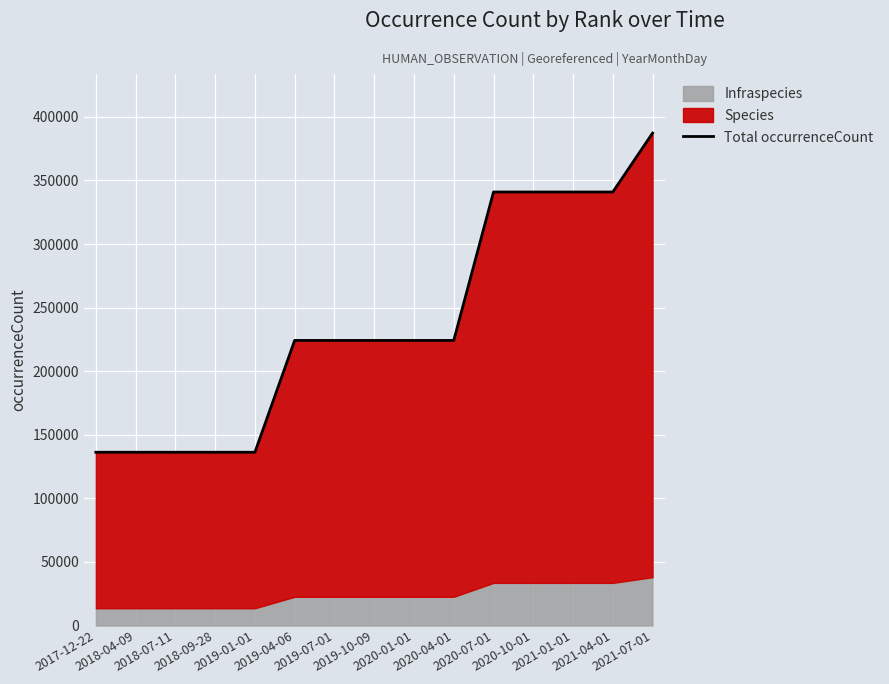

What position from the right is 2020-01-01?

7